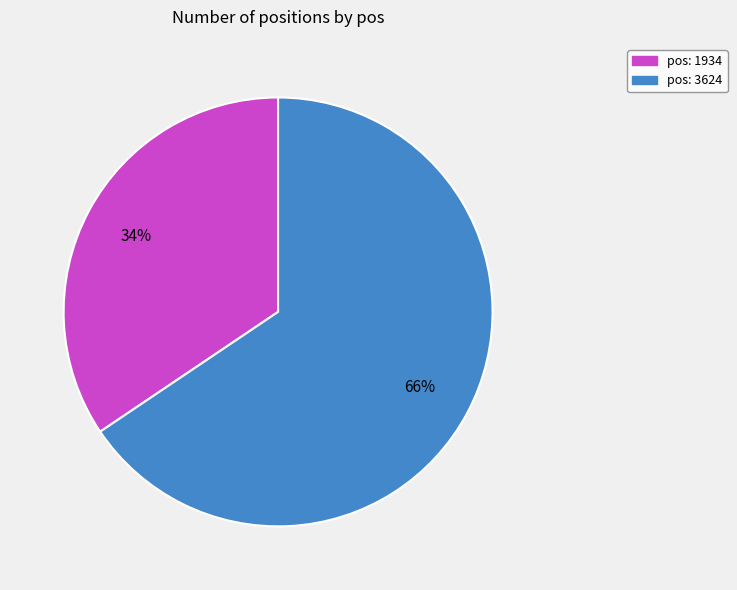

Is there a majority slice in this chart?

Yes